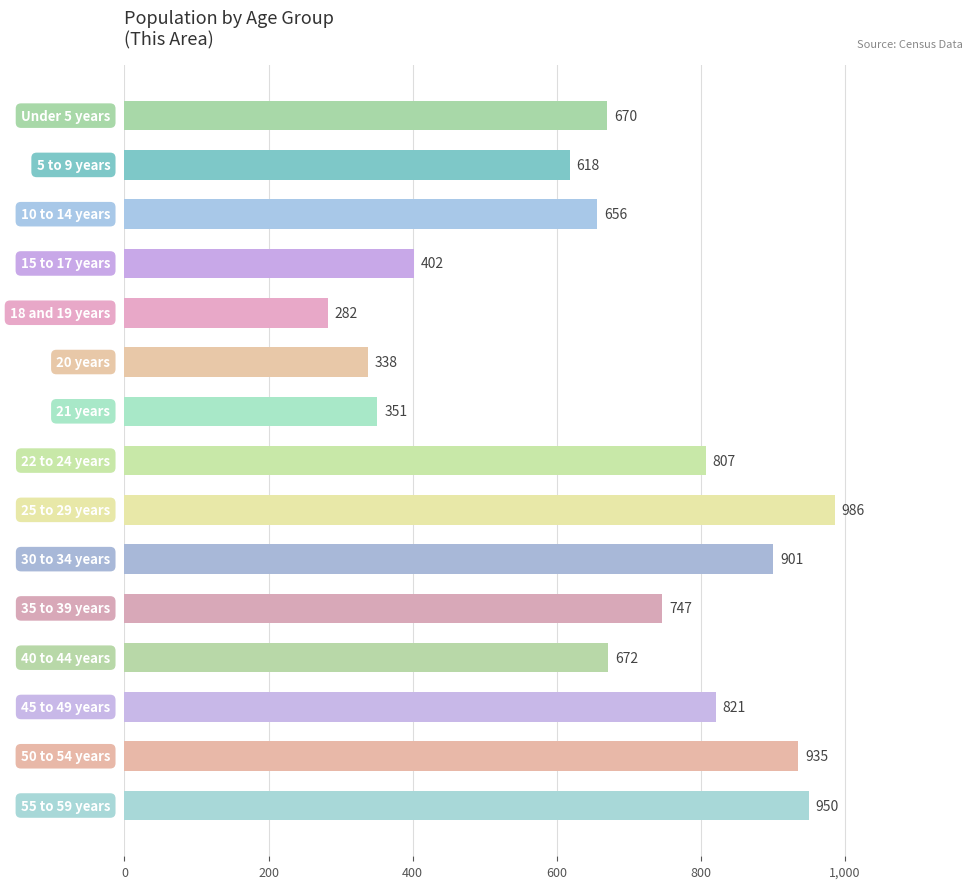

What is the value of the 4th bar from the top?

402